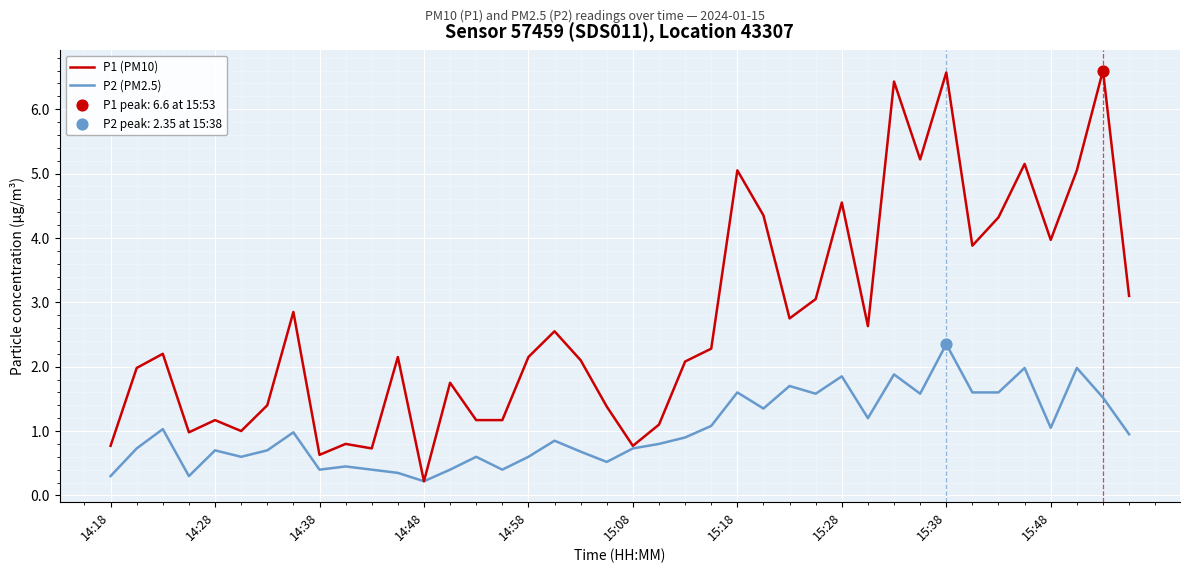

Which series has the largest total across all categories?

P1 (PM10)